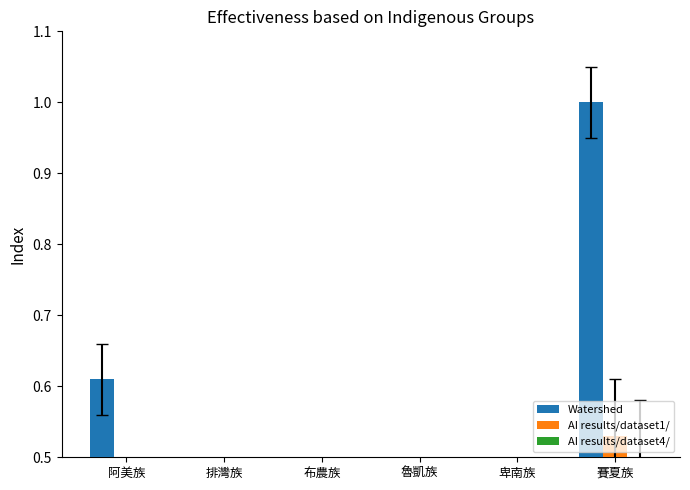

Are the bars horizontal?

No